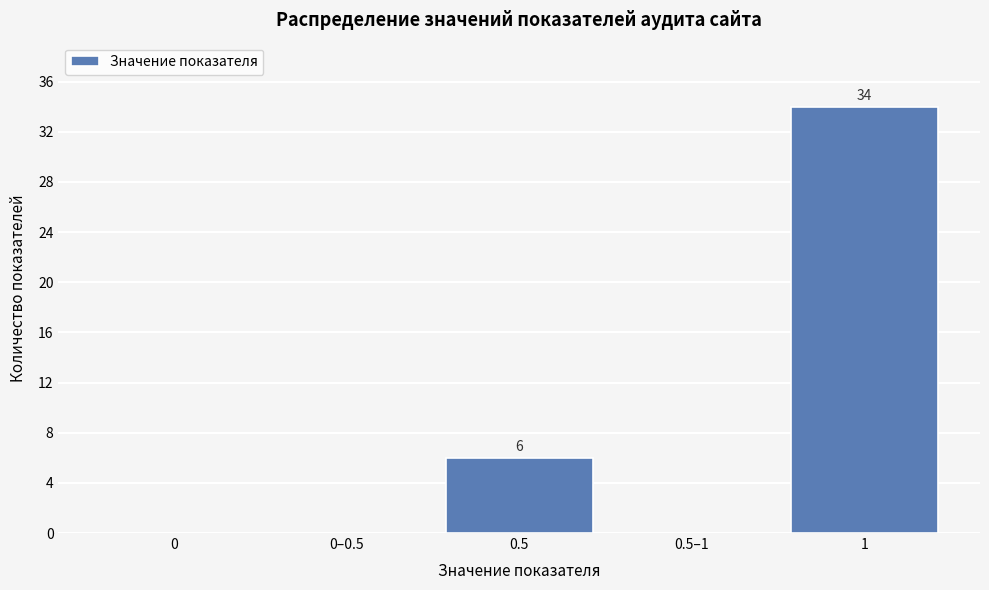

Reading right to left, transcribe all the data shown in this chart.

1=34	0.5–1=0	0.5=6	0–0.5=0	0=0